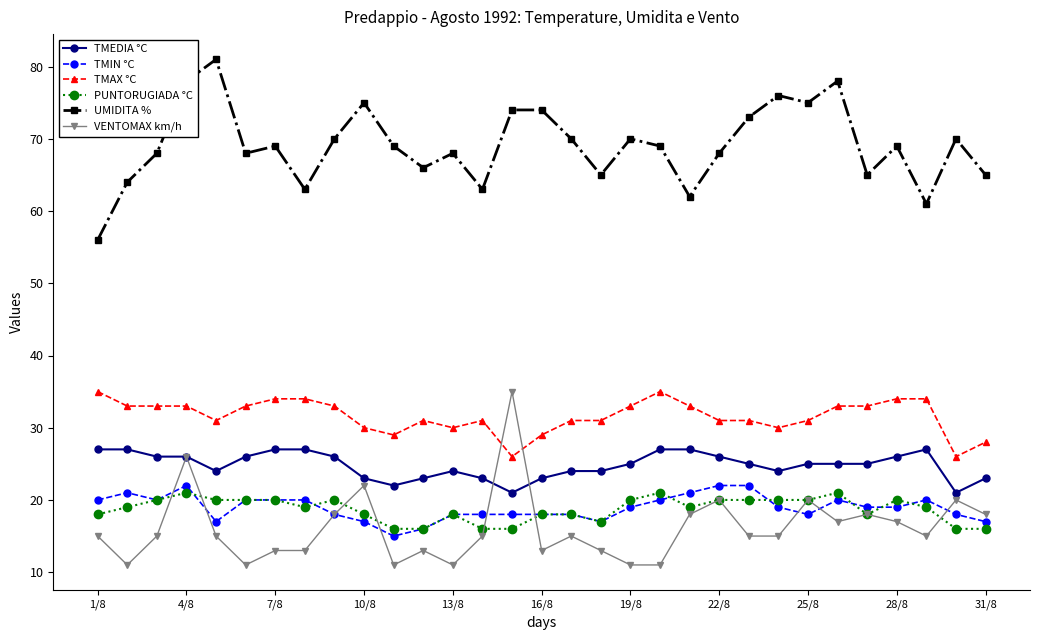

Which series has the largest total across all categories?

UMIDITA %